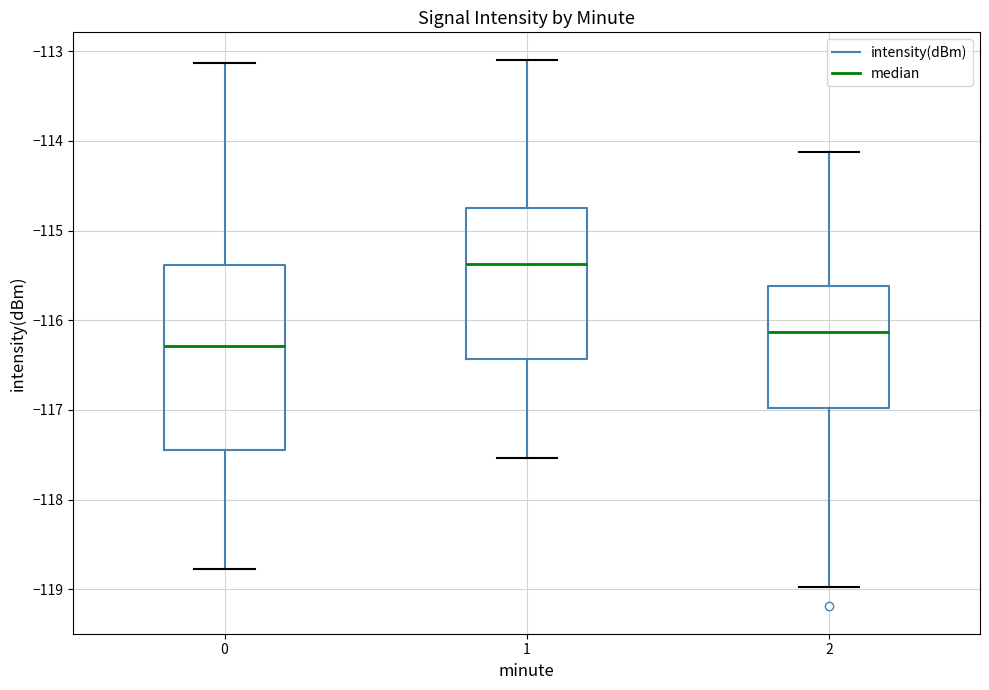

Reading left to right, transcribe this box plot: for each box, give where its median line is, the range the box spans, and where its two whiskers end, as read against the y-axis. The values are not printed on the chart, so give them approximately, as read against the axis.

0: median -116.3, box -117.4 to -115.4, whiskers -118.8 to -113.1
1: median -115.4, box -116.4 to -114.7, whiskers -117.5 to -113.1
2: median -116.1, box -117.0 to -115.6, whiskers -119.0 to -114.1